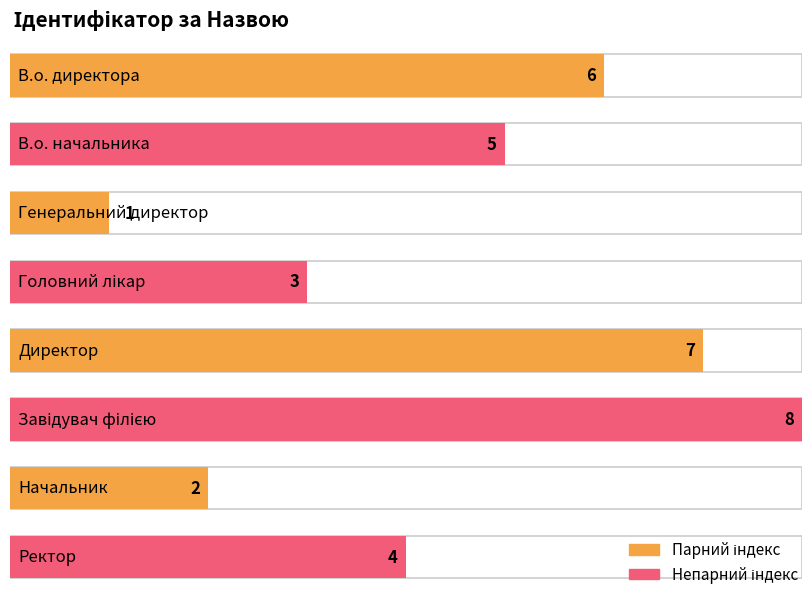

What position from the right is Ректор?

1